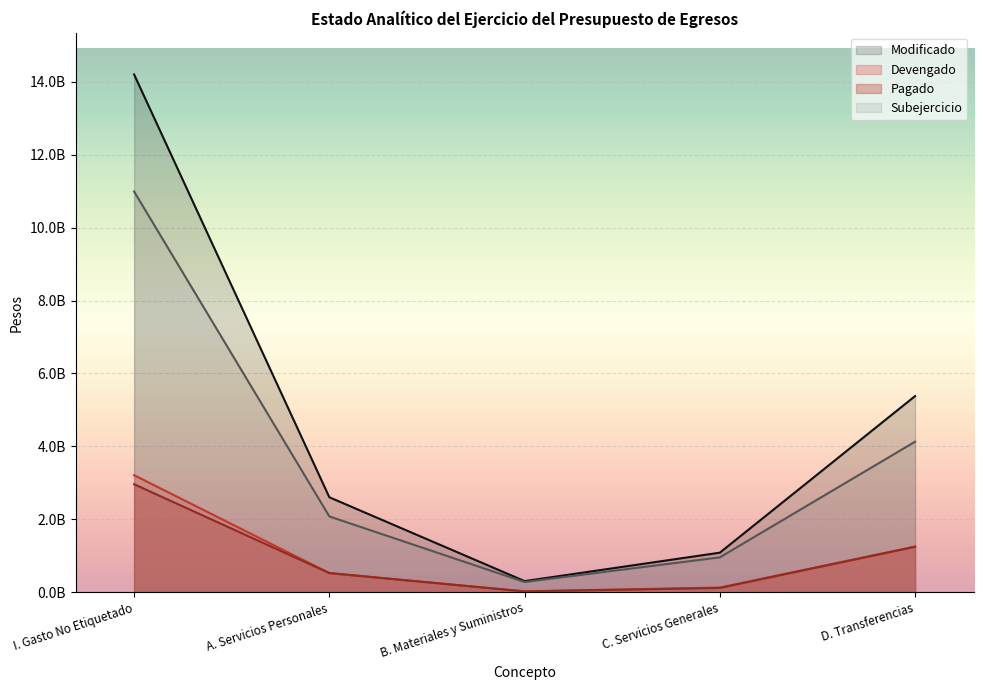

How many values in the Modificado series exceed 2604455015?

3